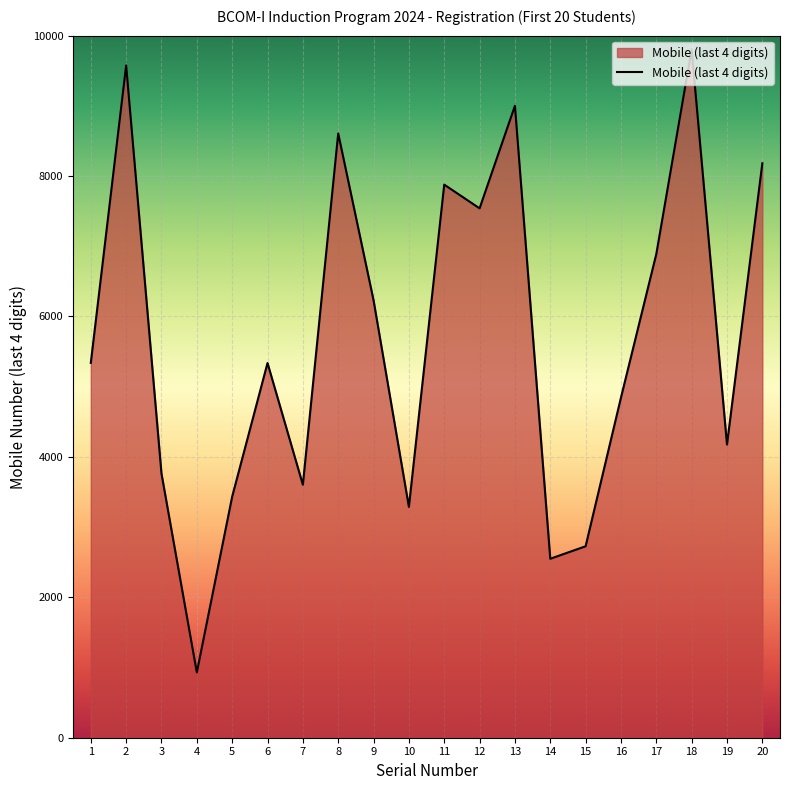

What is the minimum value shown in the chart?

930